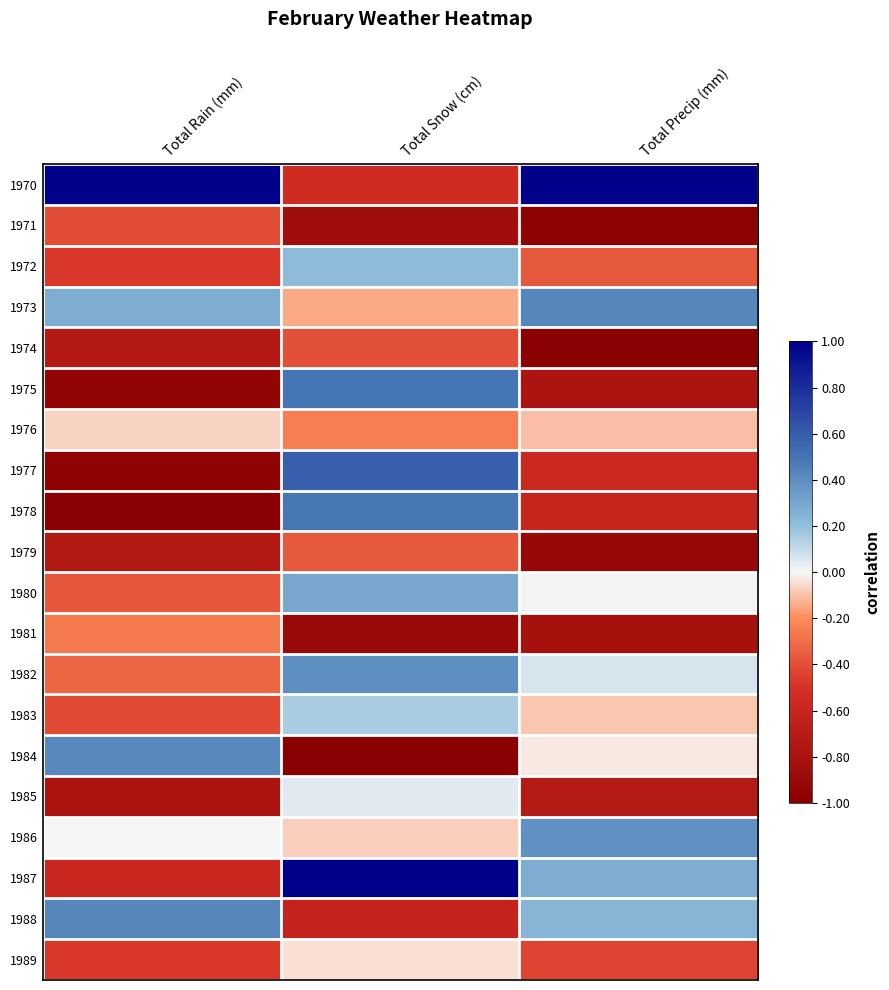

At how many categories does at least one series exceed 0?

3